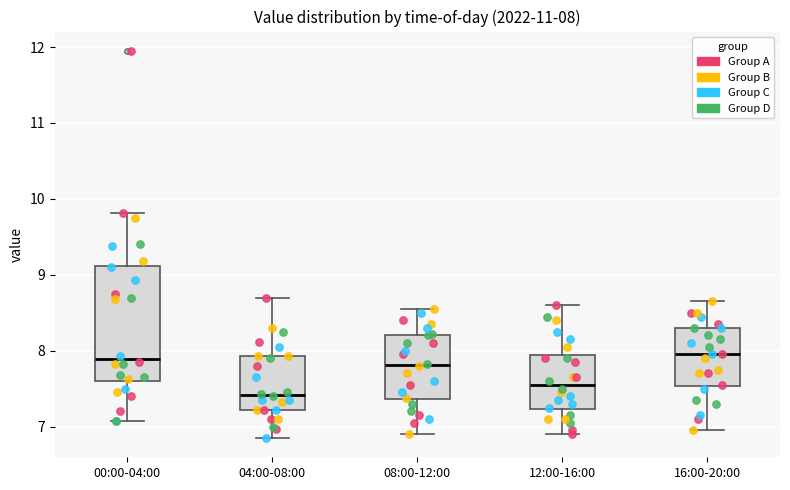

Comparing the boxes themselves (not the whiskers), which one is the tallest?

00:00-04:00